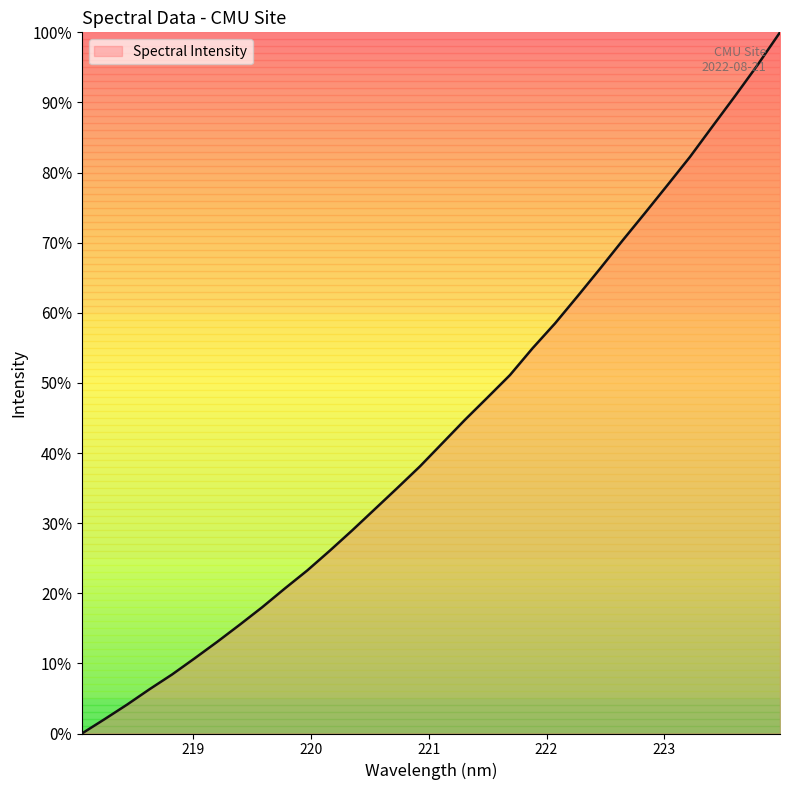

Reading left to right, extract all data points from this chart.

0.0	2.0	4.1	6.3	8.4	10.7	13.1	15.5	18.0	20.7	23.3	26.1	29.0	32.0	35.0	38.1	41.4	44.7	47.9	51.1	54.9	58.5	62.4	66.3	70.3	74.2	78.2	82.2	86.6	90.9	95.3	100.0